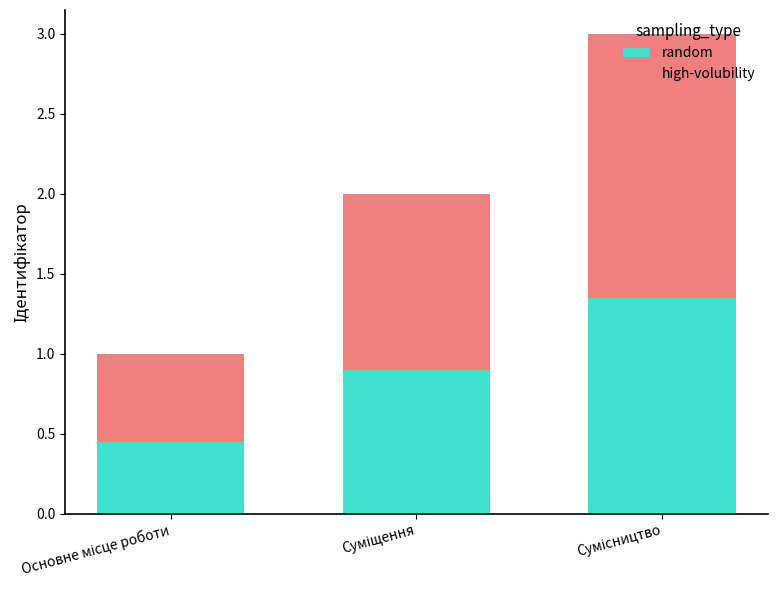

What is the difference between the maximum and minimum values in the random series?

0.9